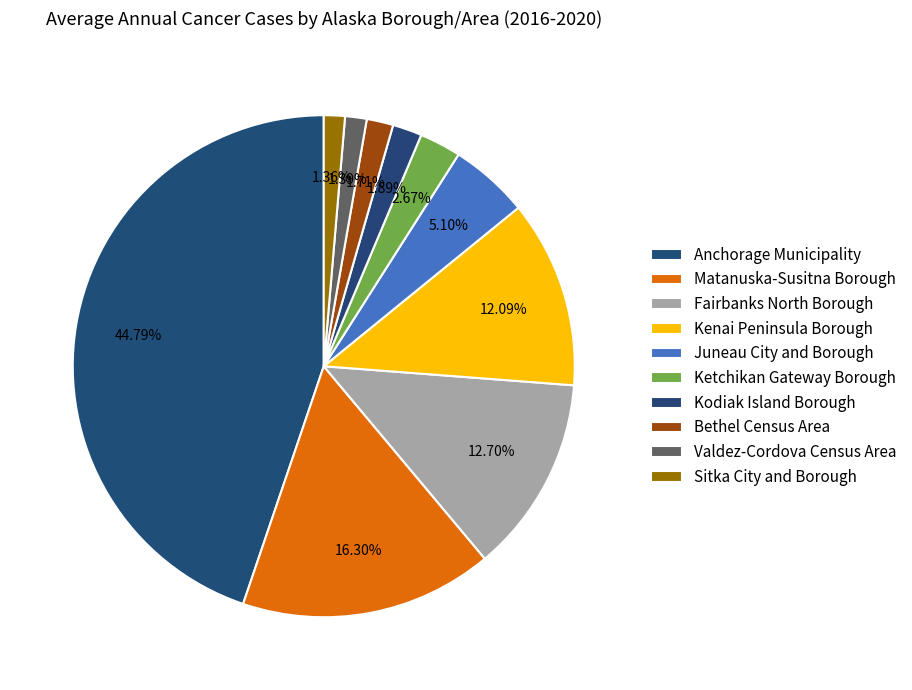

Which slice is the largest?

Anchorage Municipality